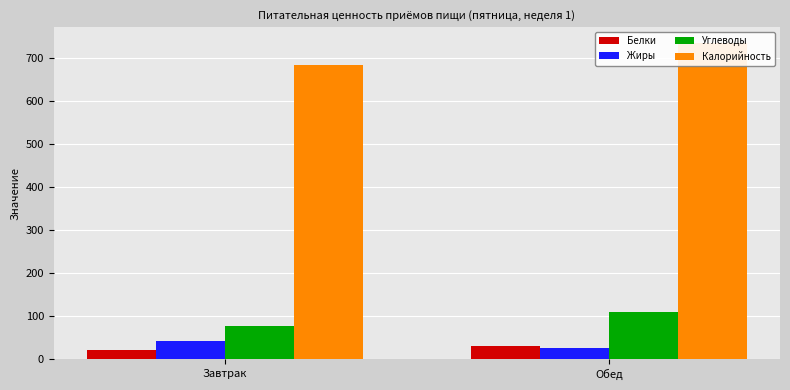

Reading left to right, list all the values displayed in this chart.

Белки: Завтрак=21.0	Обед=31.3
Жиры: Завтрак=41.9	Обед=26.8
Углеводы: Завтрак=76.9	Обед=109.2
Калорийность: Завтрак=683.8	Обед=736.0